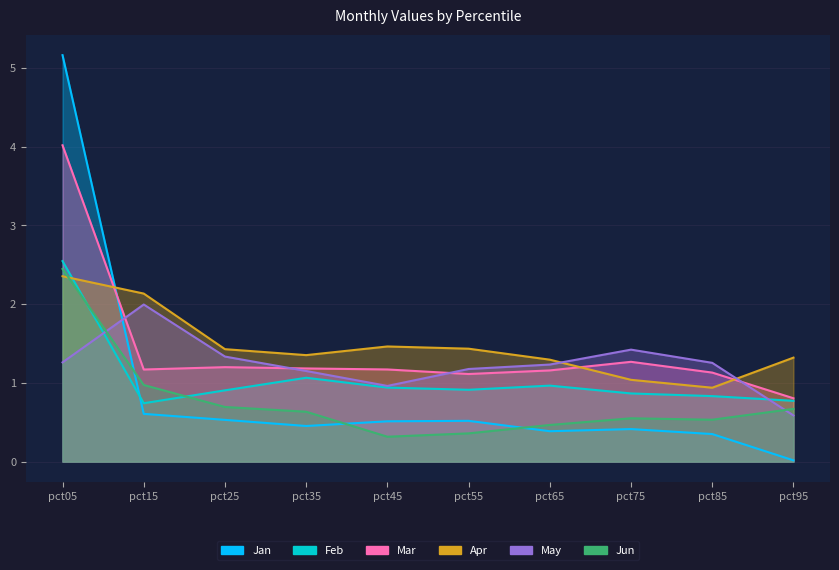

What is the sum of all May values?

12.4